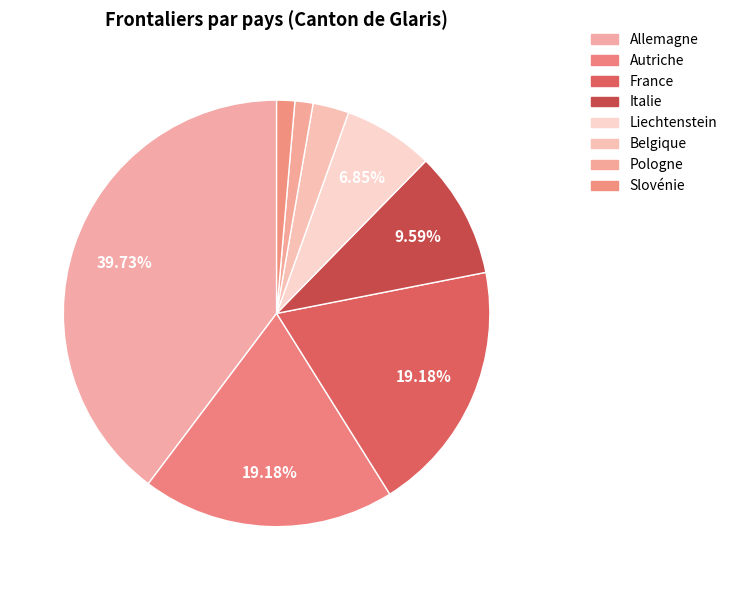

True or false: Belgique accounts for 3% of the total.

True